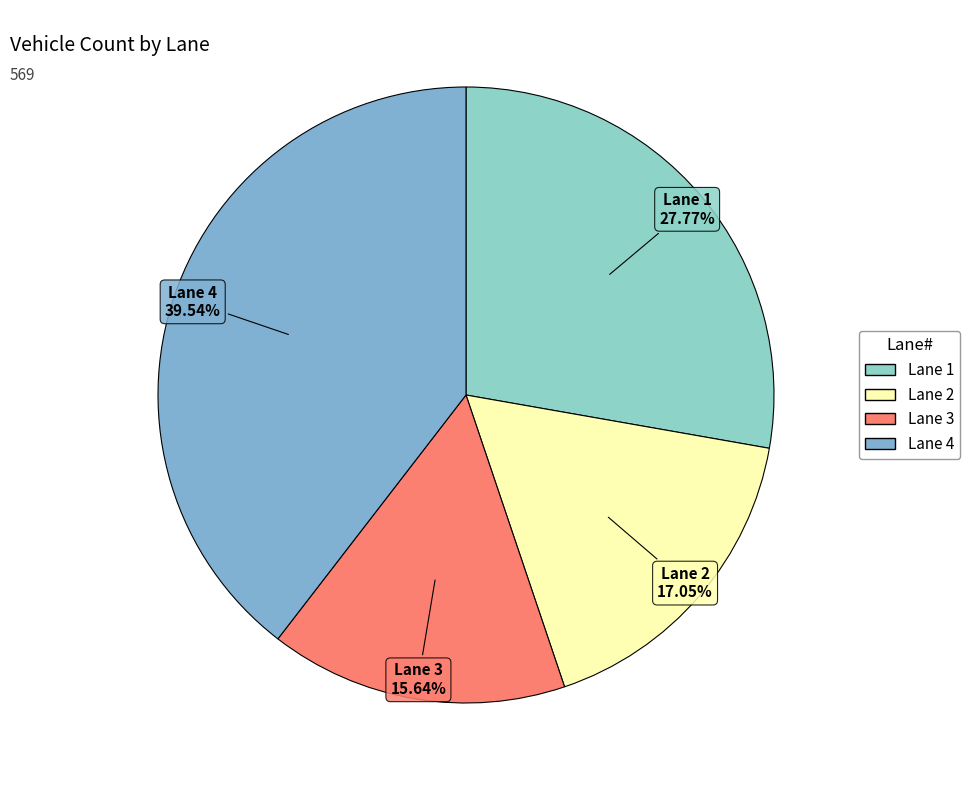

Is the sum of Lane 3 and Lane 4 greater than half?

Yes